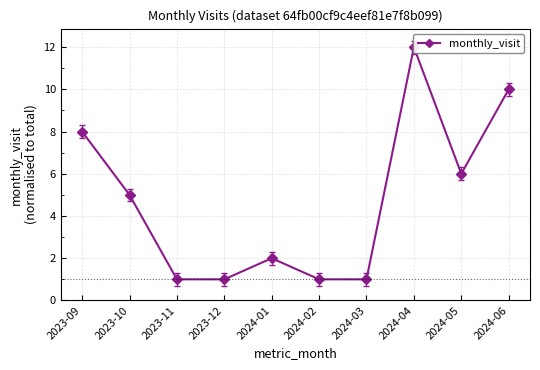

List the labels in order of value, largest first.

2024-04, 2024-06, 2023-09, 2024-05, 2023-10, 2024-01, 2023-11, 2023-12, 2024-02, 2024-03